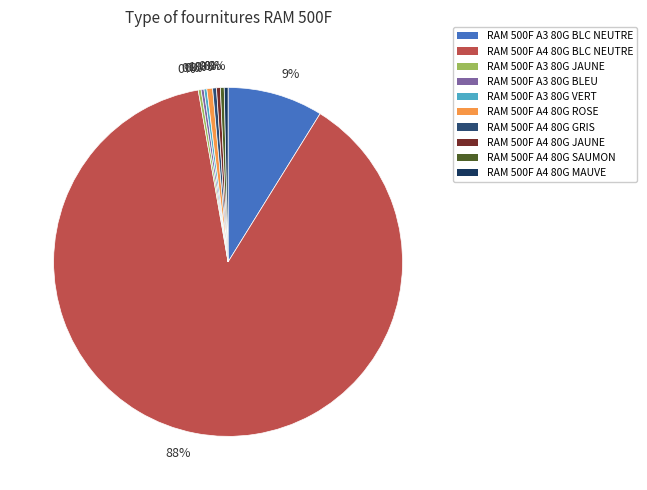

What is the majority slice?

RAM 500F A4 80G BLC NEUTRE